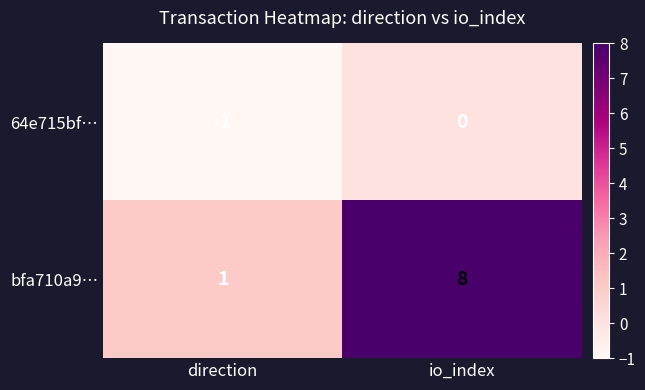

How many series are shown in this chart?

2